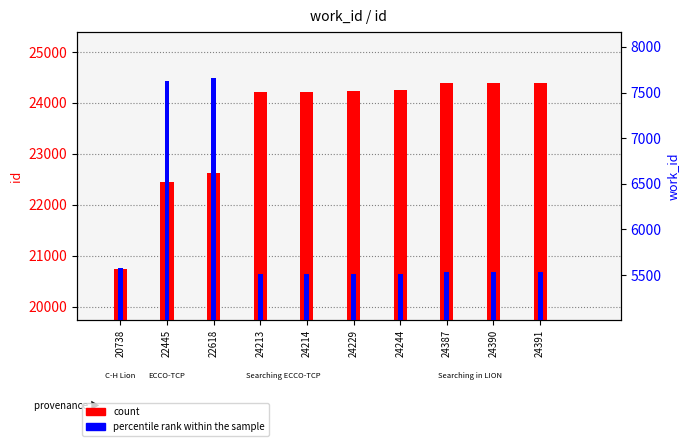

What is the highest value of the count series?

24391